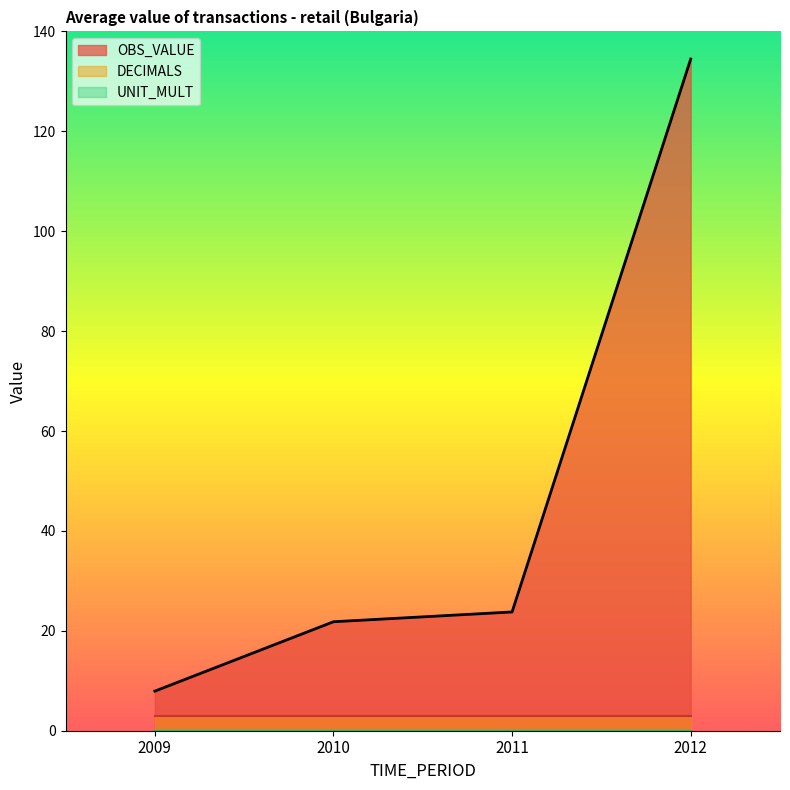

Reading left to right, what are all the values shown in this chart?

OBS_VALUE: 7.9	21.8	23.8	134.5
DECIMALS: 3.0	3.0	3.0	3.0
UNIT_MULT: 0.0	0.0	0.0	0.0